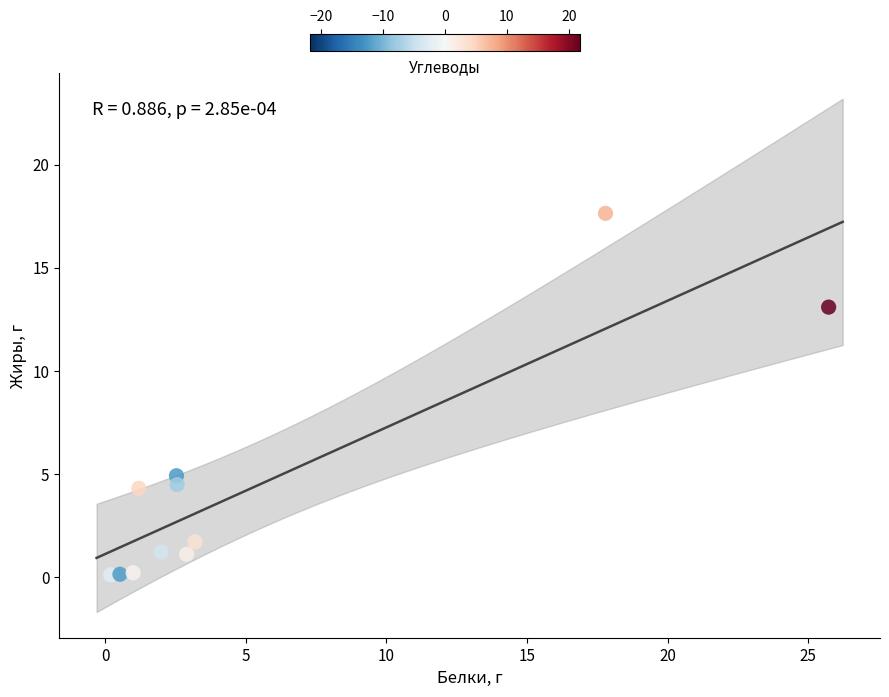

What is the range of X values (max minus min)?

25.5